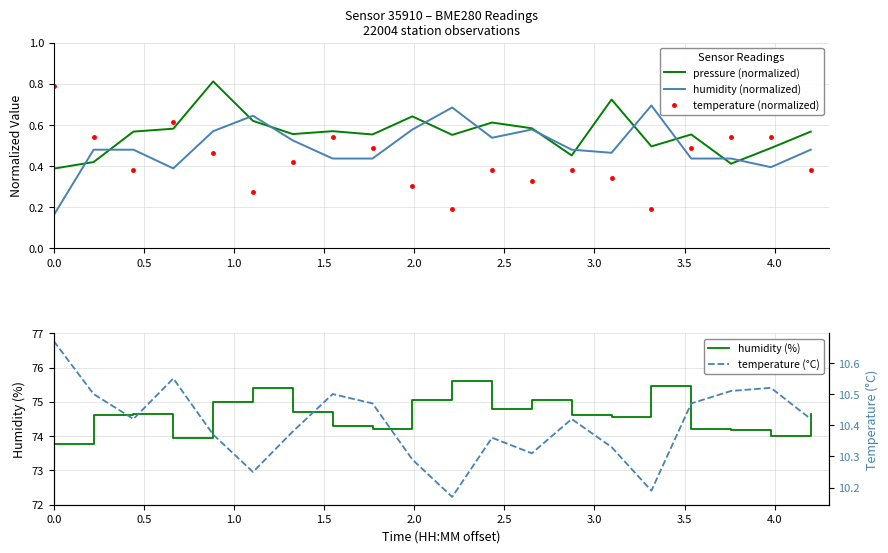

Which series ends up on top after the final intersection of temperature (normalized) and pressure (normalized)?

pressure (normalized)